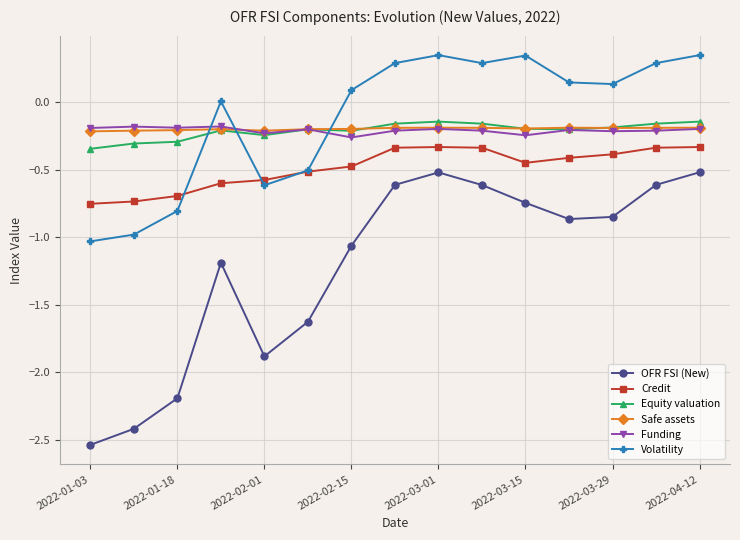

What is the value of the OFR FSI (New) point at the 14th from the left?

-0.6